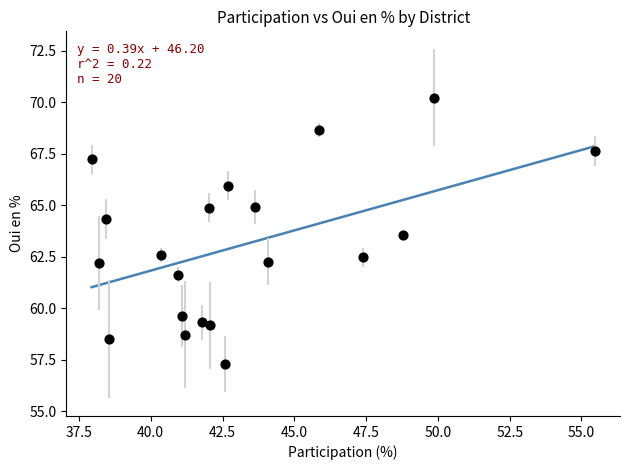

What is the range of Y values (max minus min)?

12.9